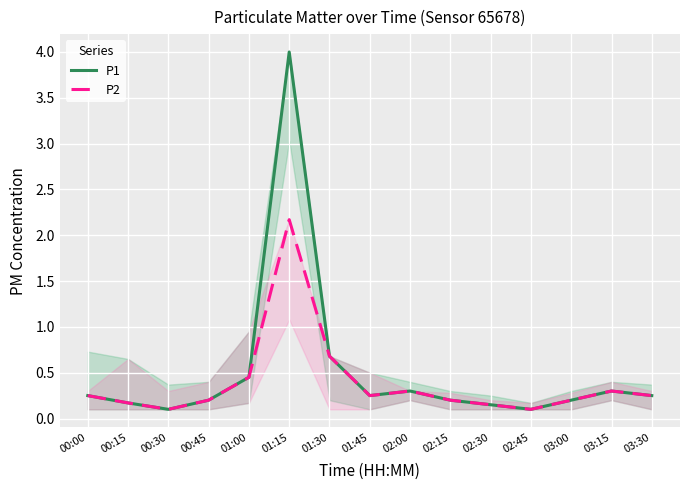

What is the sum of the P1 values at 00:45 and 03:00?

0.4